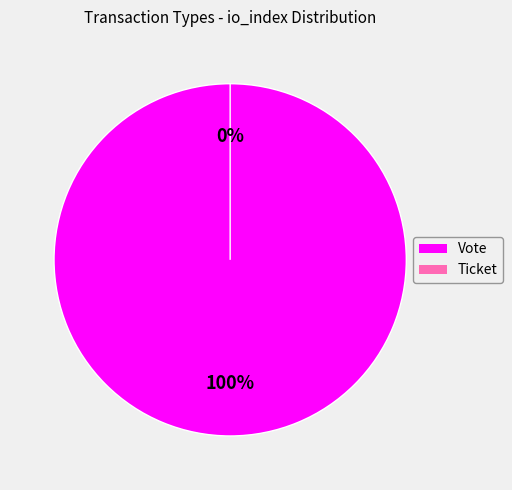

Rank the categories by value from highest to lowest.

Vote, Ticket